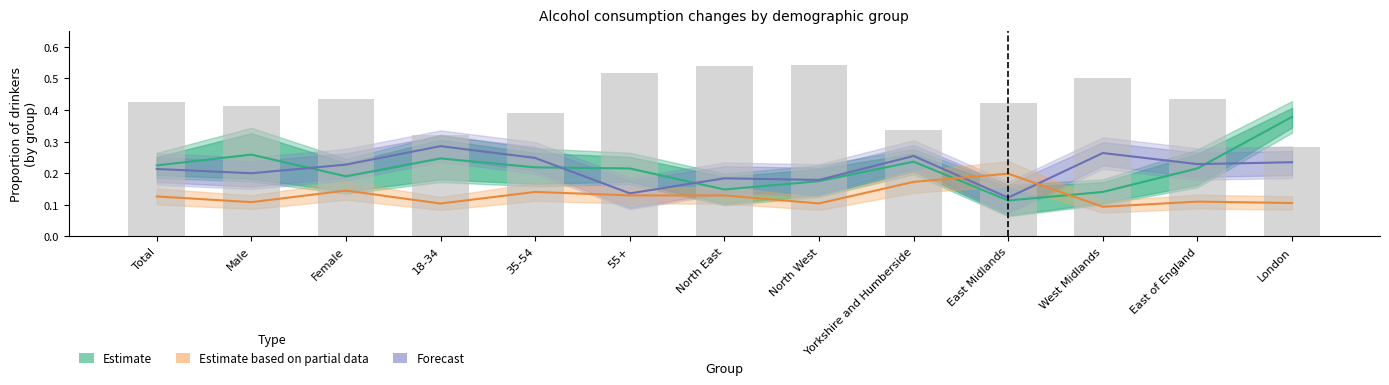

Is it true that Estimate equals 0.1 at Total?

False